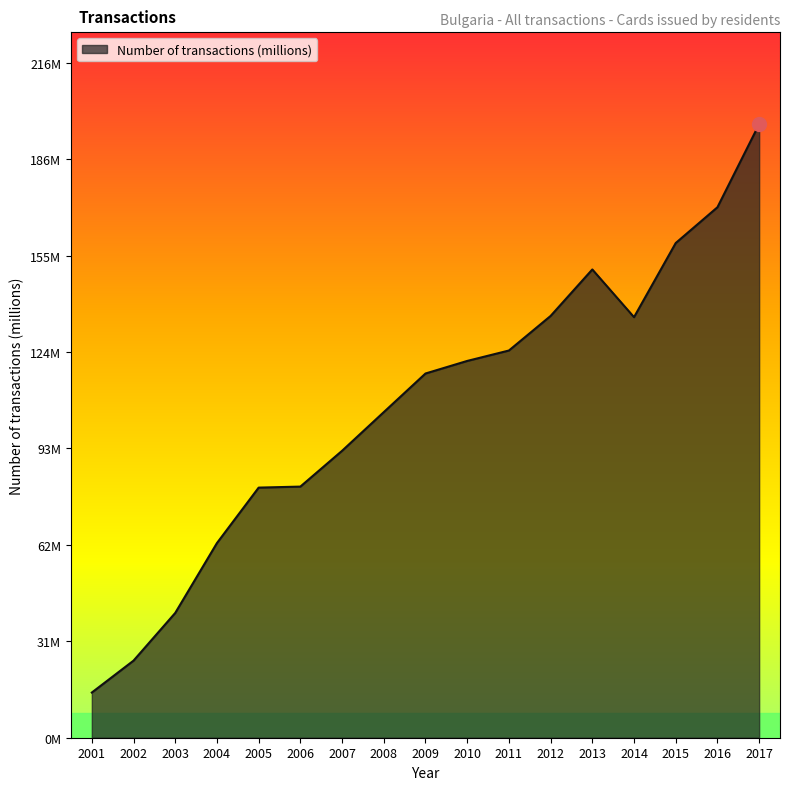

Between 2017 and 2013, which is larger?

2017